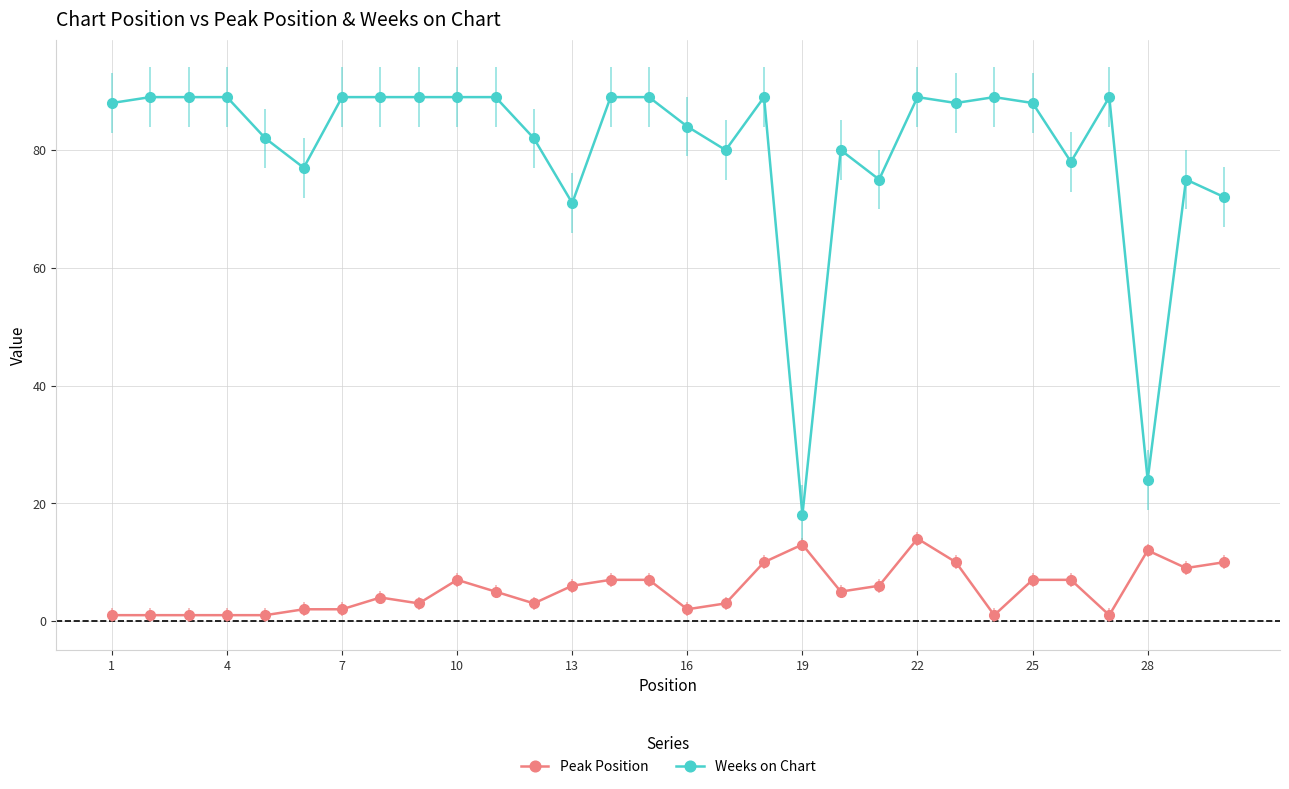

True or false: Peak Position has more than 2 points higher than both neighbors.

True